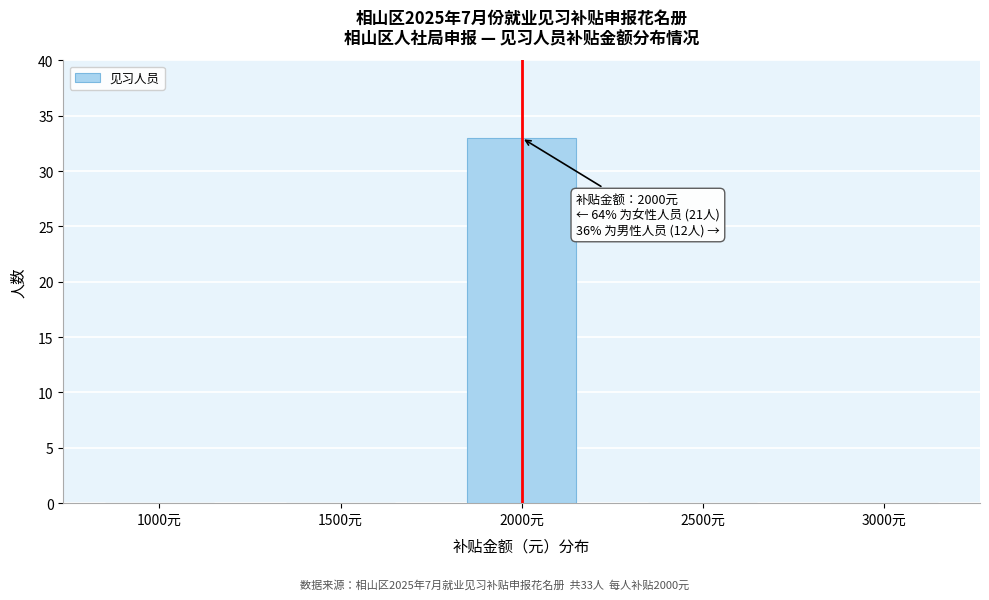

Reading right to left, transcribe all the data shown in this chart.

3000元=0	2500元=0	2000元=33	1500元=0	1000元=0